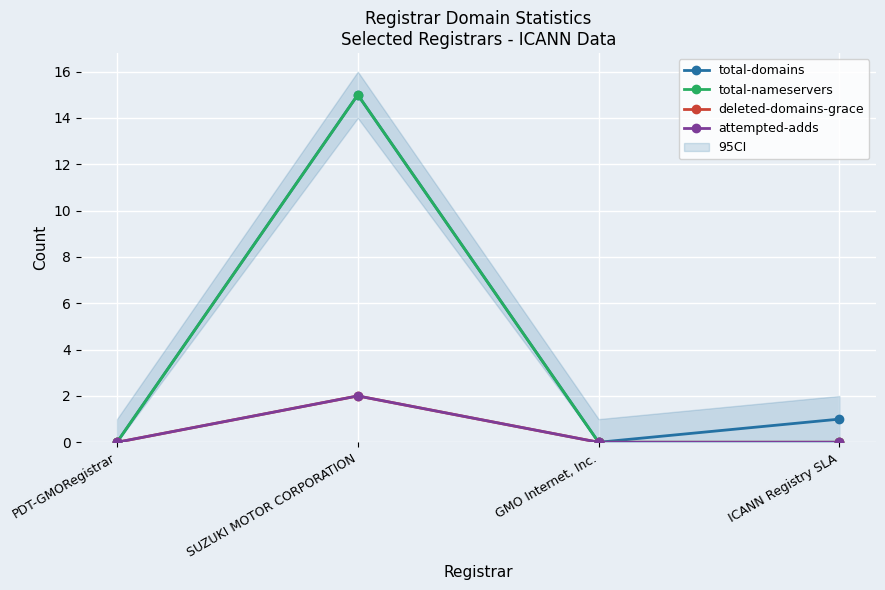

Is this an area chart (filled region under the line)?

No